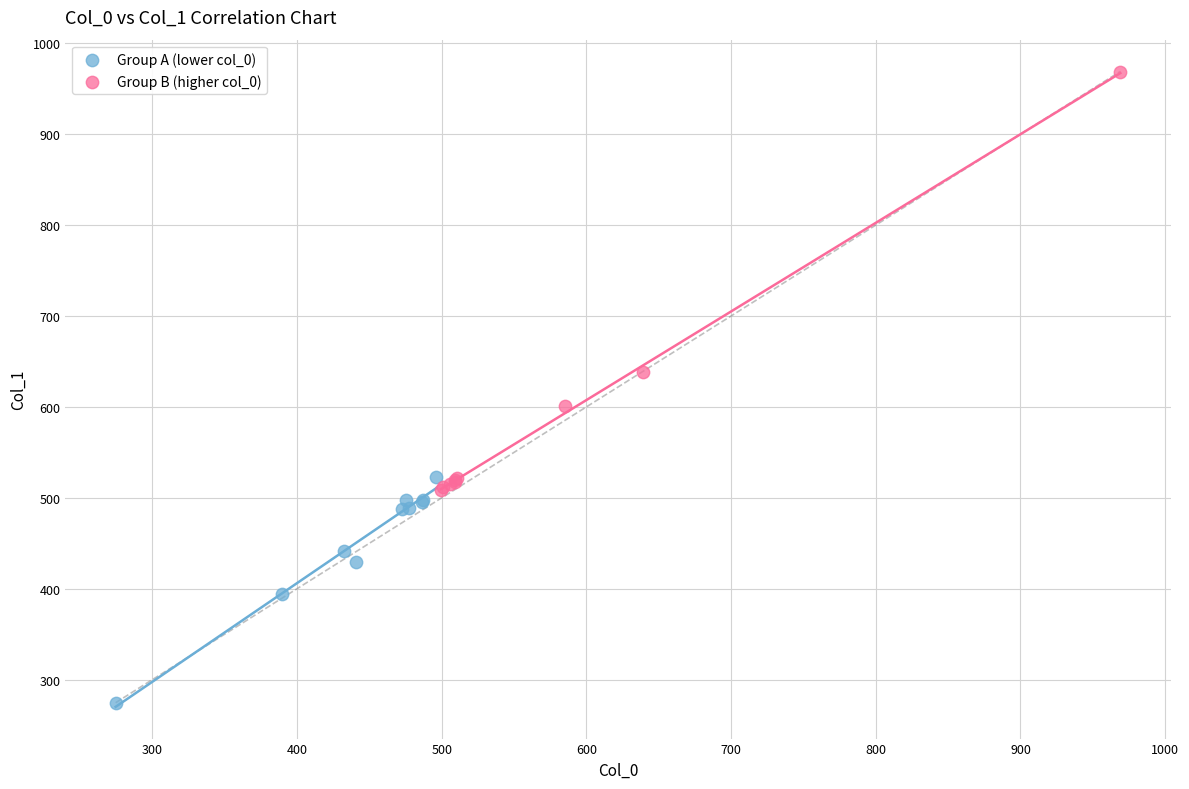

Which series has the widest spread of Y values?

Group B (higher col_0)